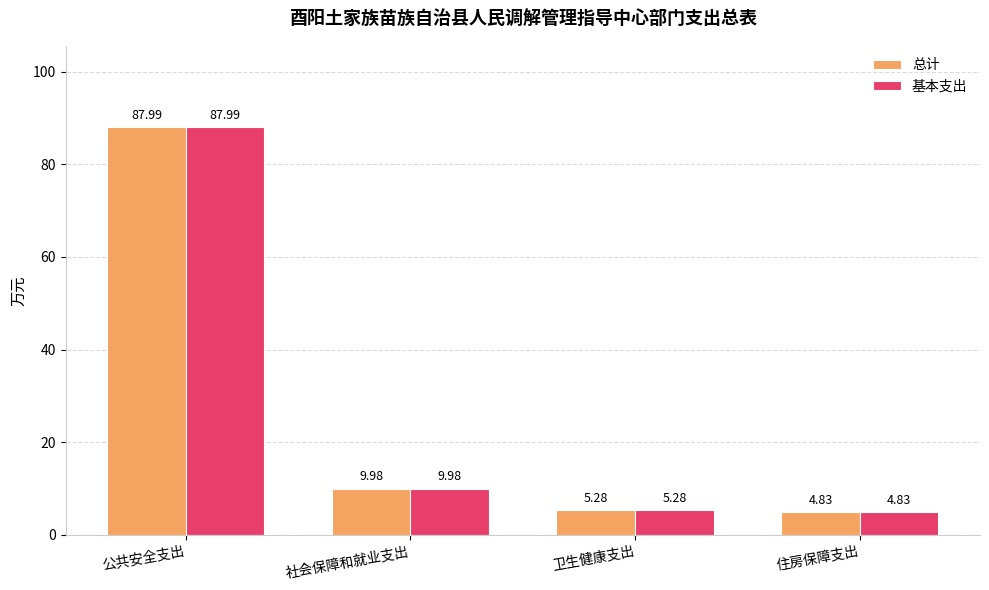

At which label is 总计 closest to 46?

社会保障和就业支出